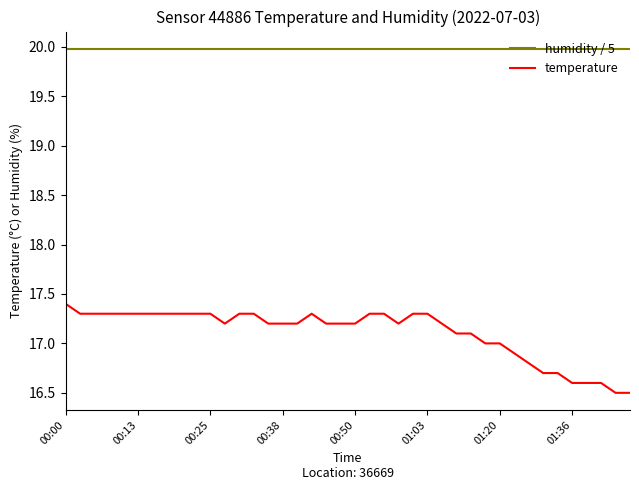

What is the sum of all temperature values?

684.4